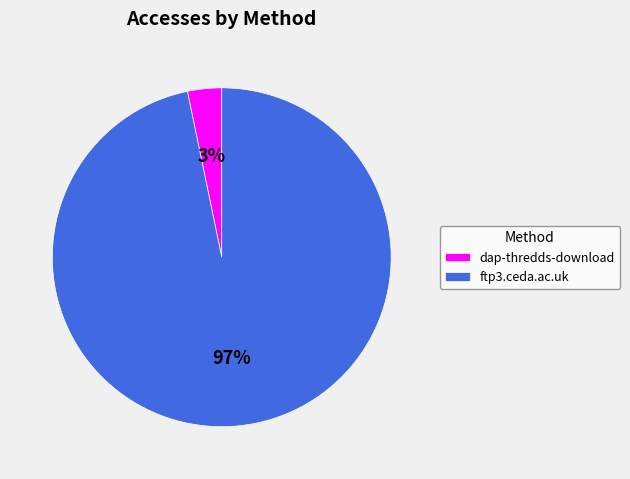

The ftp3.ceda.ac.uk slice represents 97% of the pie. True or false?

True